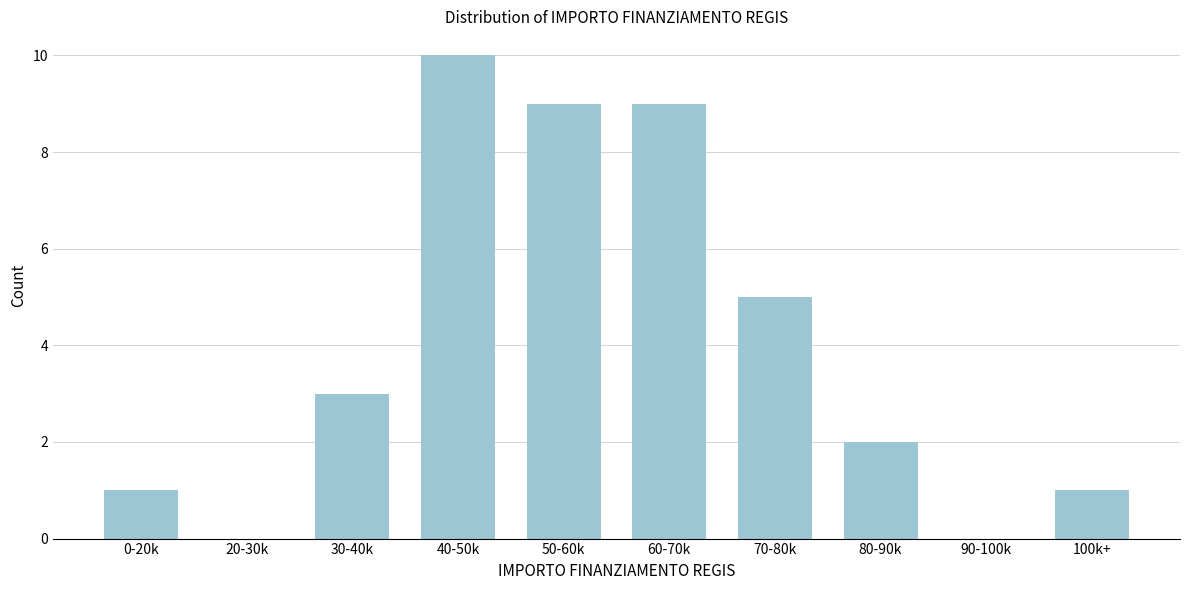

Reading left to right, what are all the values shown in this chart?

0-20k=1	20-30k=0	30-40k=3	40-50k=10	50-60k=9	60-70k=9	70-80k=5	80-90k=2	90-100k=0	100k+=1